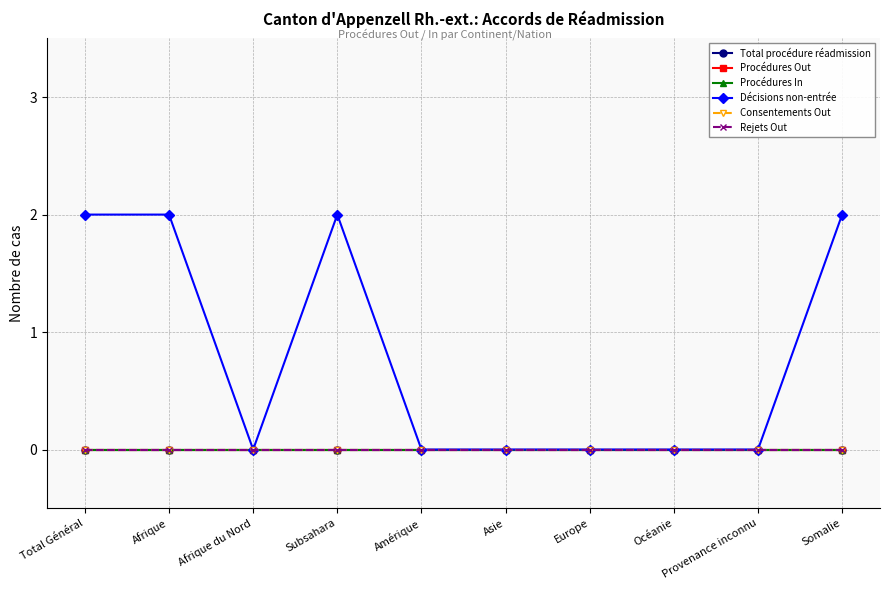

Is this an area chart (filled region under the line)?

No